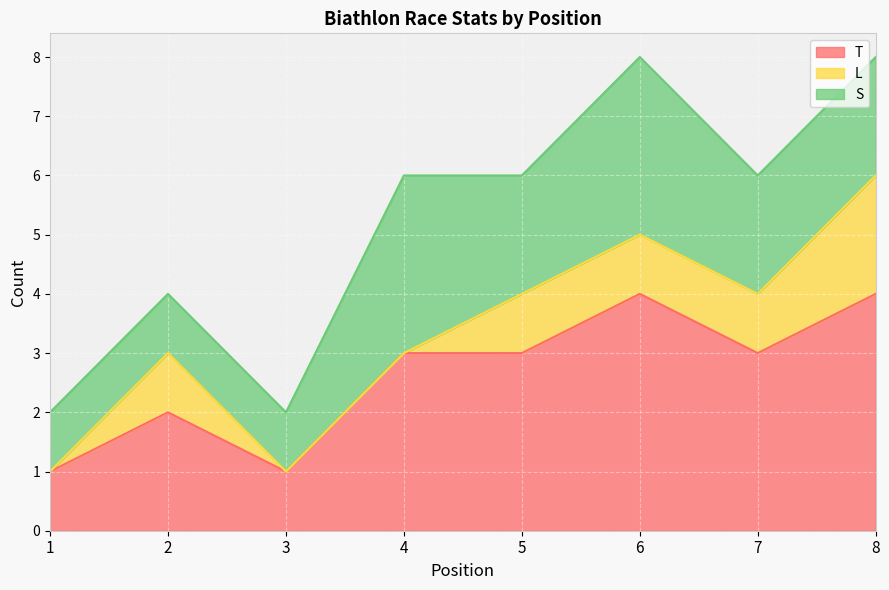

At which category is the sum across all series the highest?

6